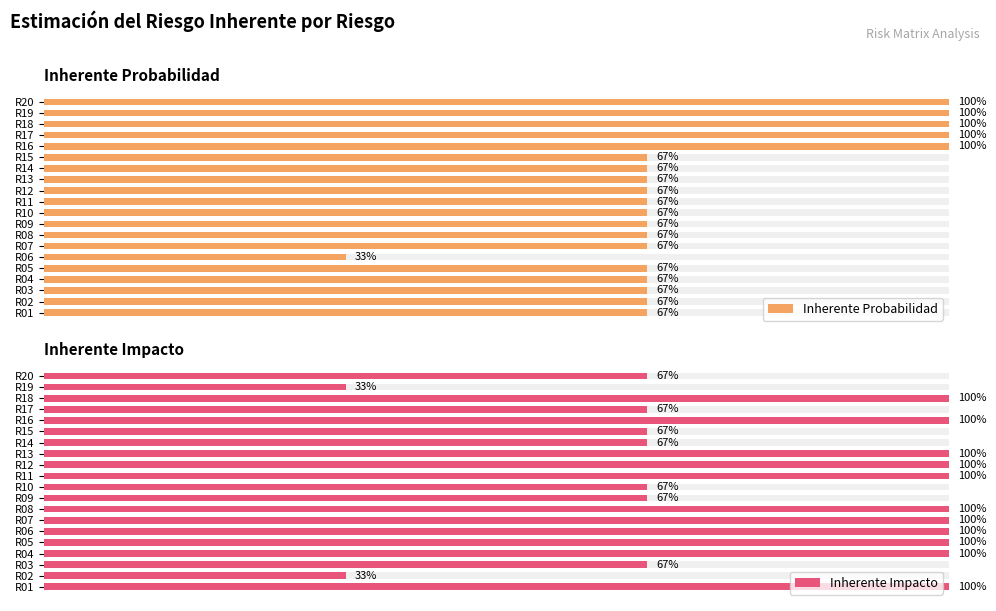

What is the value of the Inherente Probabilidad bar at the 3rd from the left?

66.7